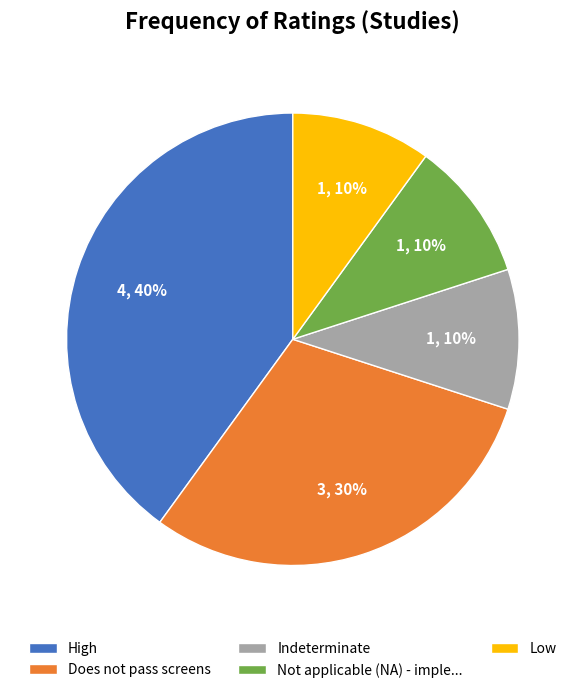

How many segments does this pie chart have?

5